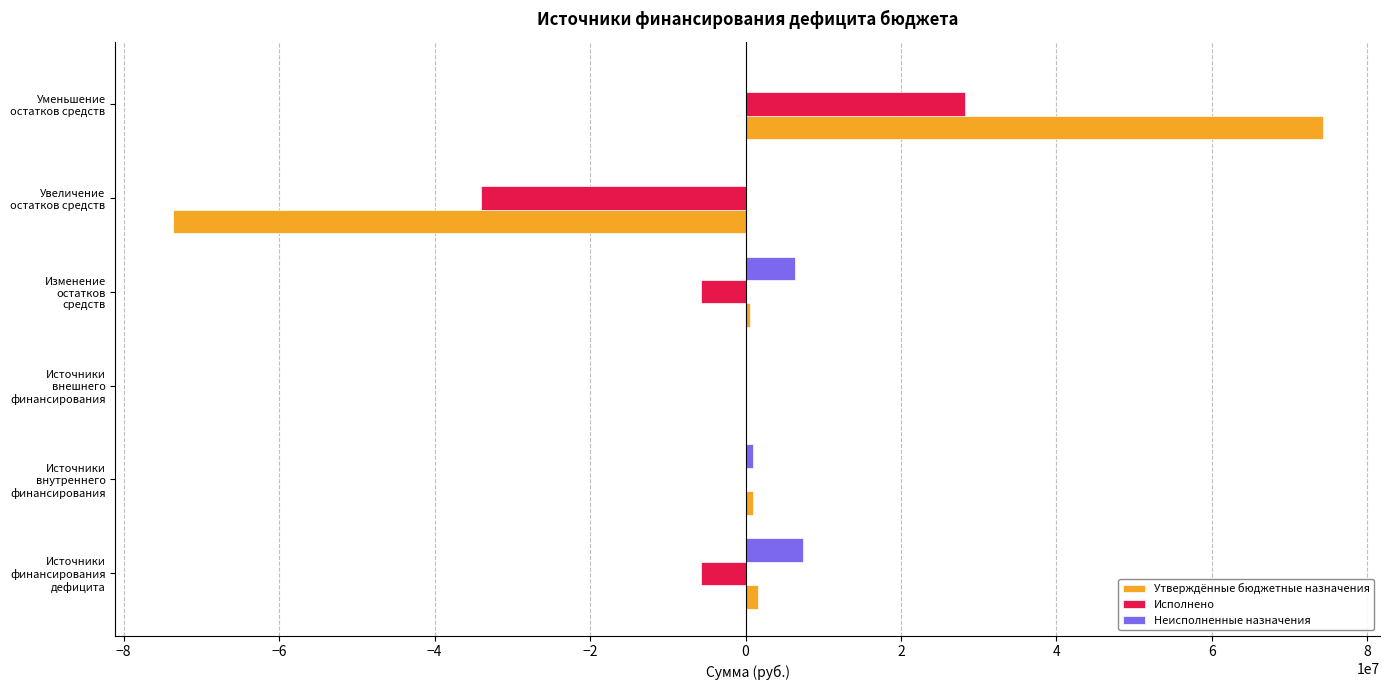

What is the maximum value for Неисполненные назначения?

7334267.4